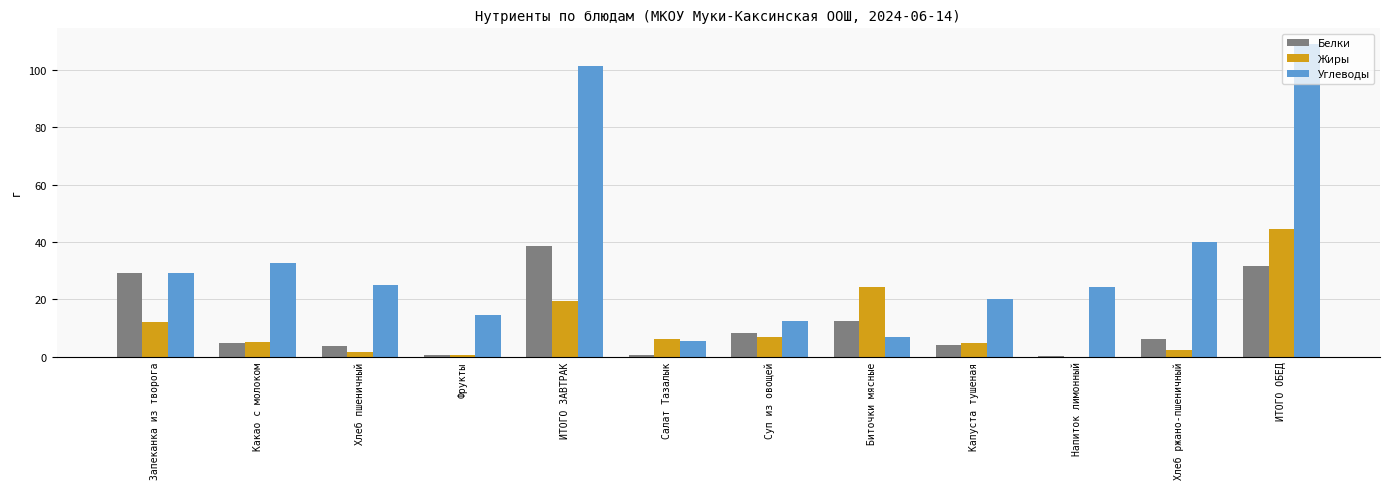

At which label does Жиры first exceed 5?

Запеканка из творога